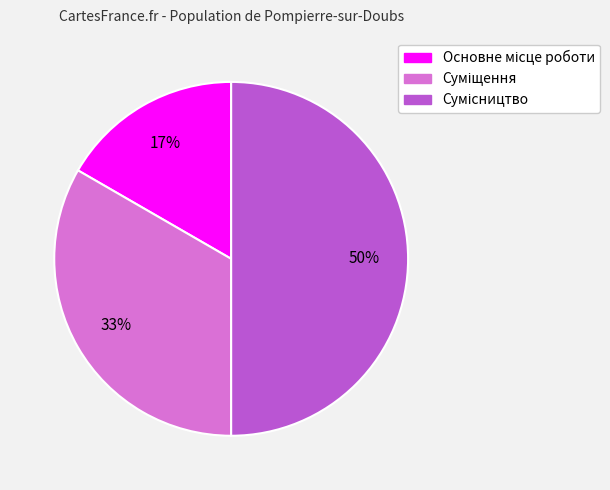

To the nearest percent, what is the difference between the largest and smallest slice percentages?

33%